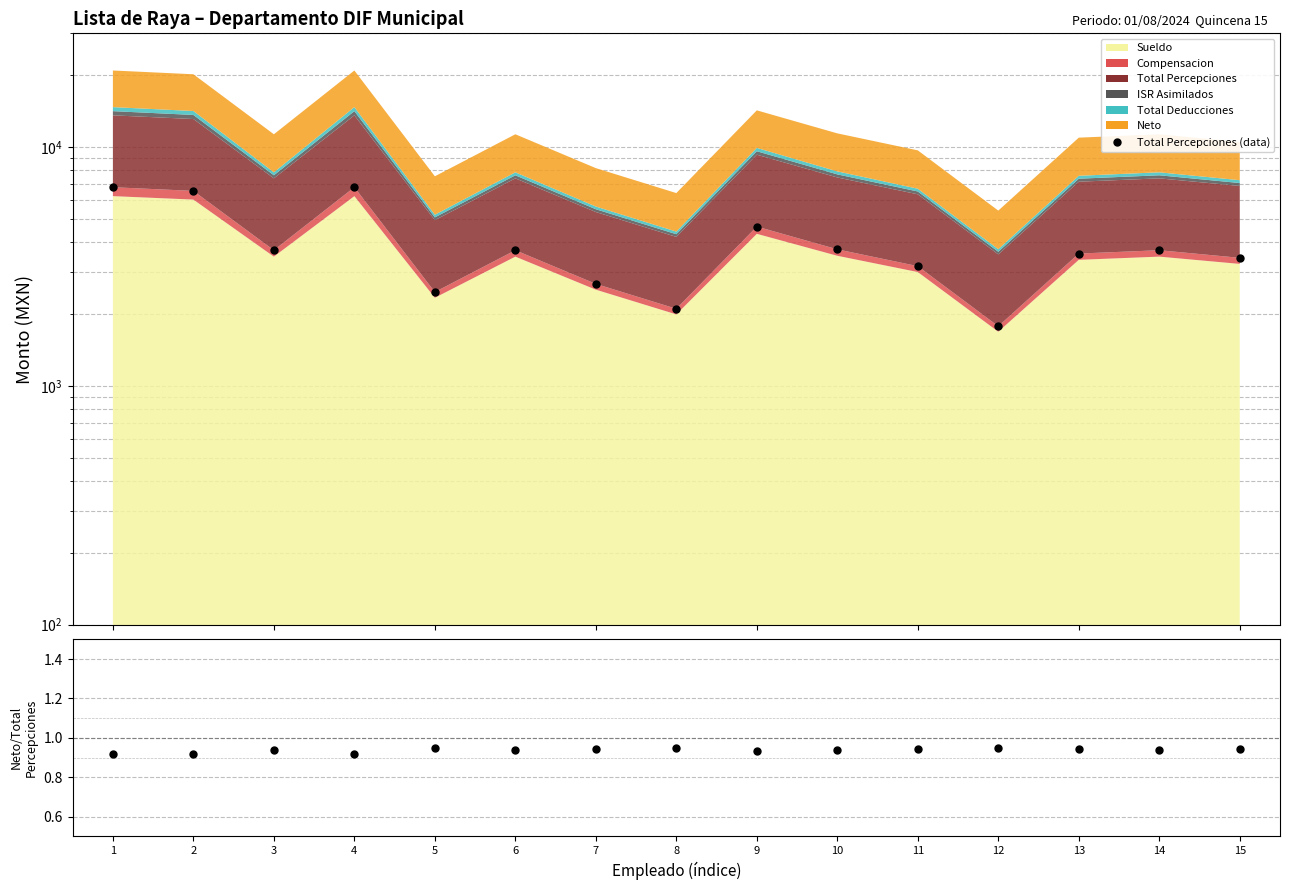

Where does the Total Percepciones (data) series first go above 3703?

1